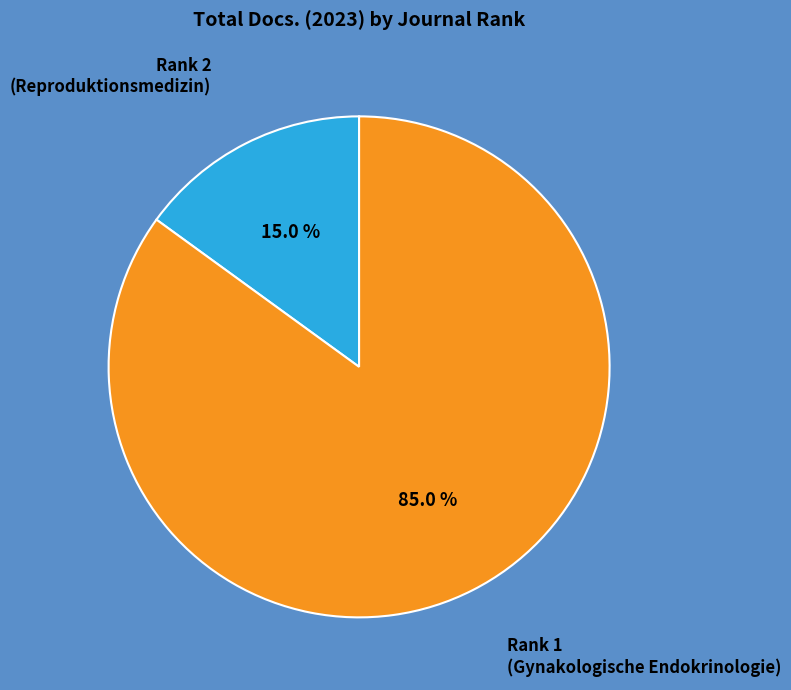

Count the number of slices in the pie.

2